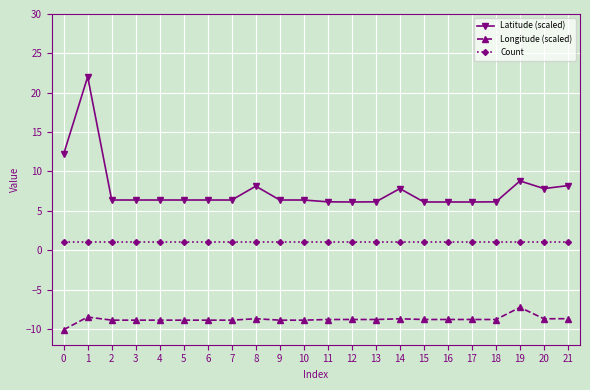

Which series has the widest spread of values?

Latitude (scaled)